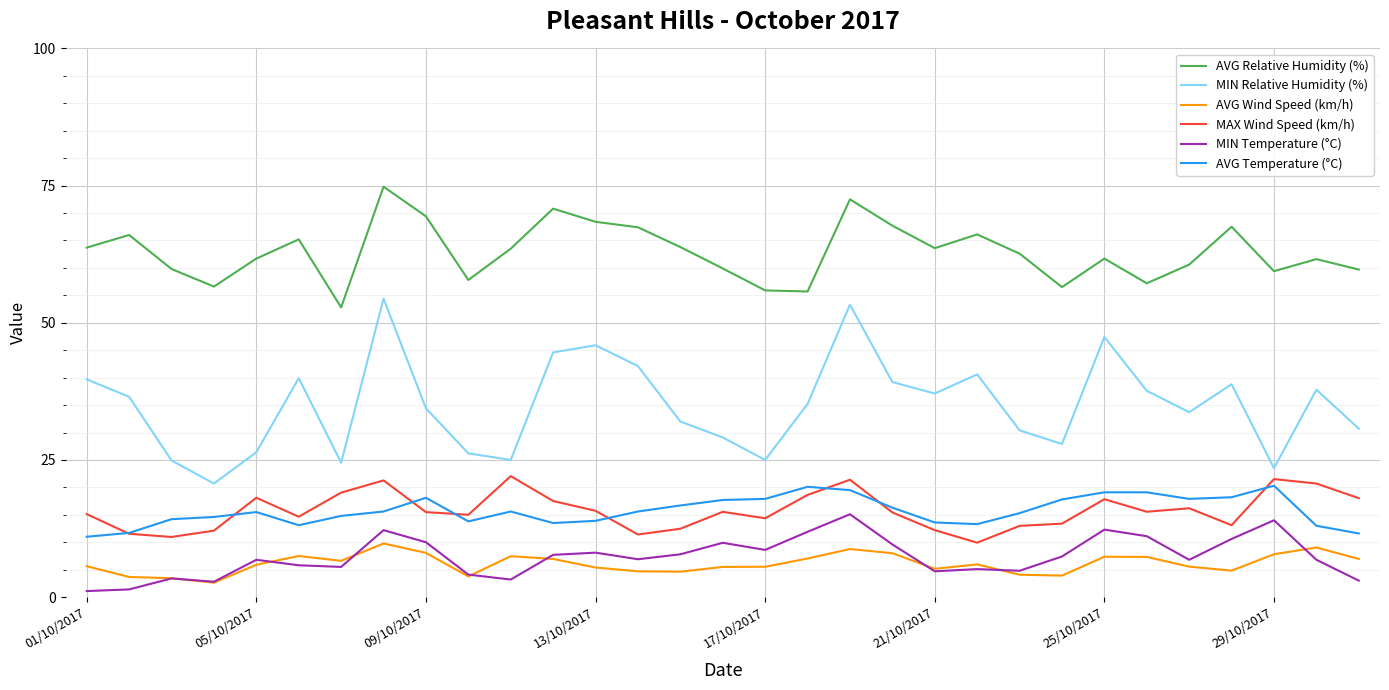

What is the average value of the MAX Wind Speed (km/h) series?

15.8